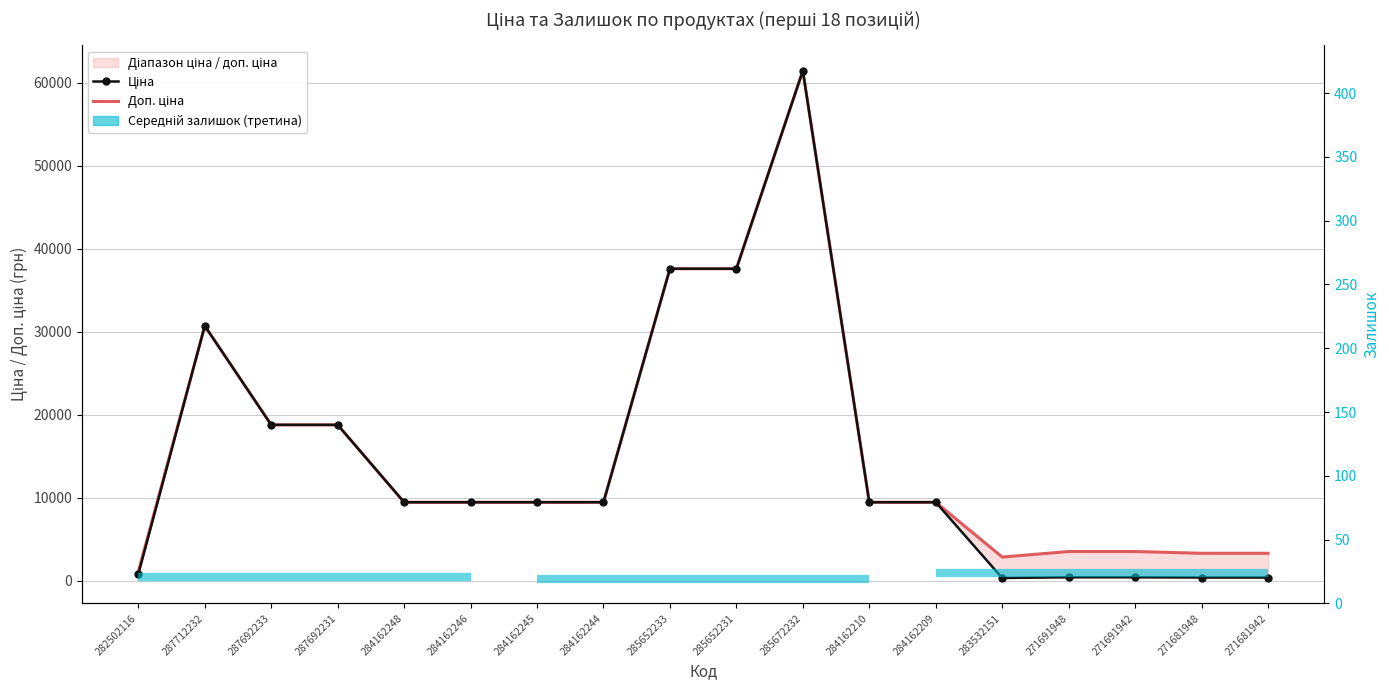

How many data points does each series have?

18